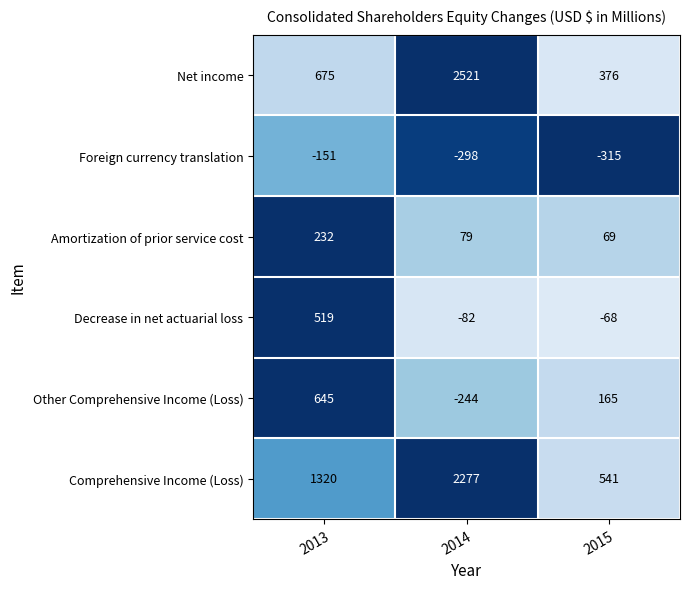

What is the maximum value shown in the chart?

2521